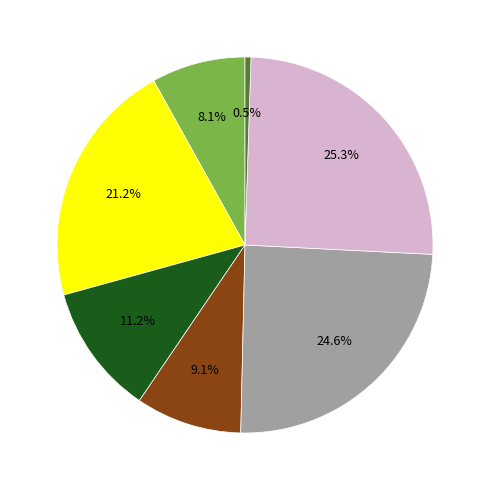

Does any single category account for the majority?

No